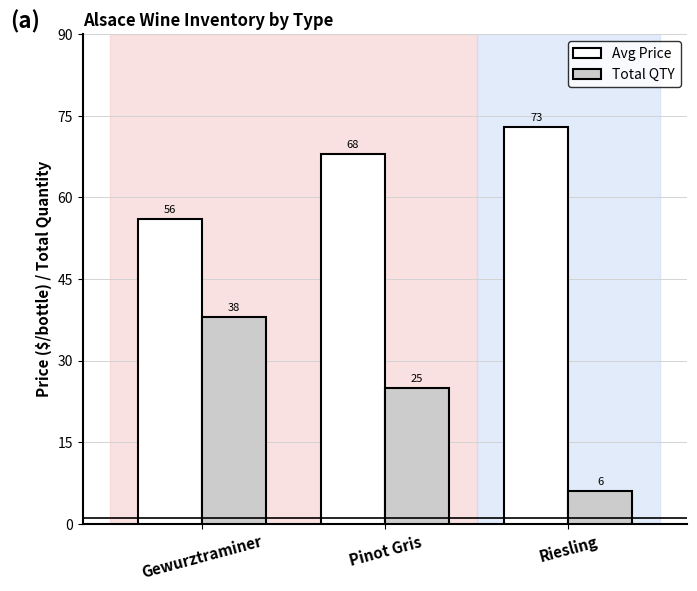

List the series in order of their overall mean, lowest first.

Total QTY, Avg Price